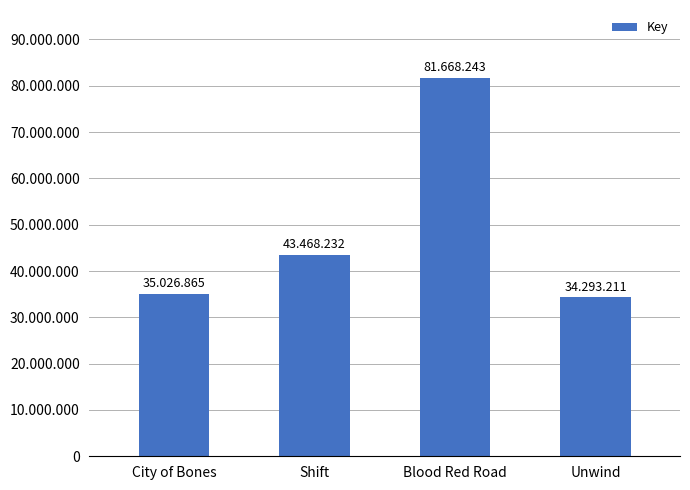

What position from the left is Shift?

2